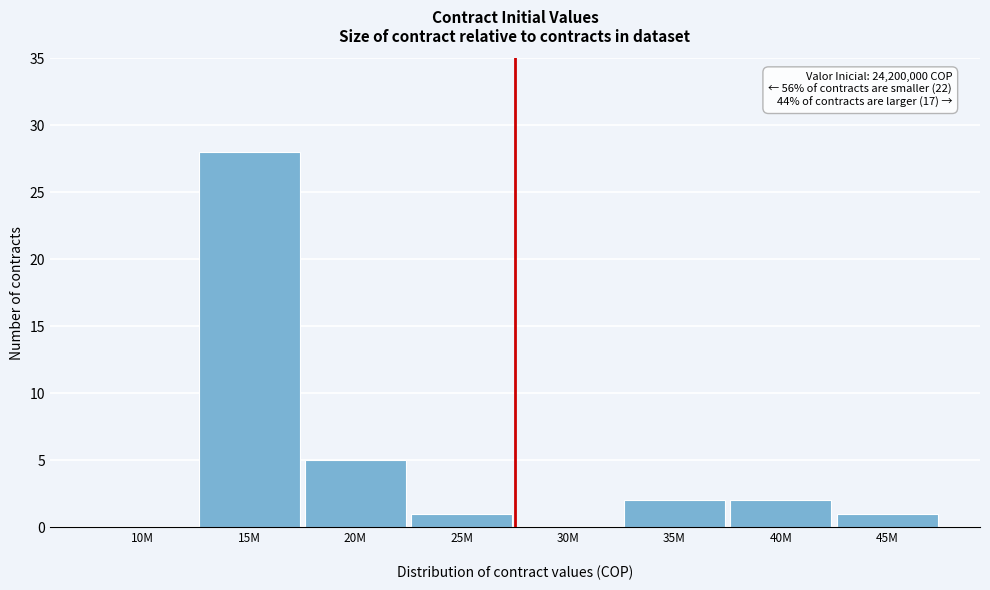

What is the greatest value displayed?

28